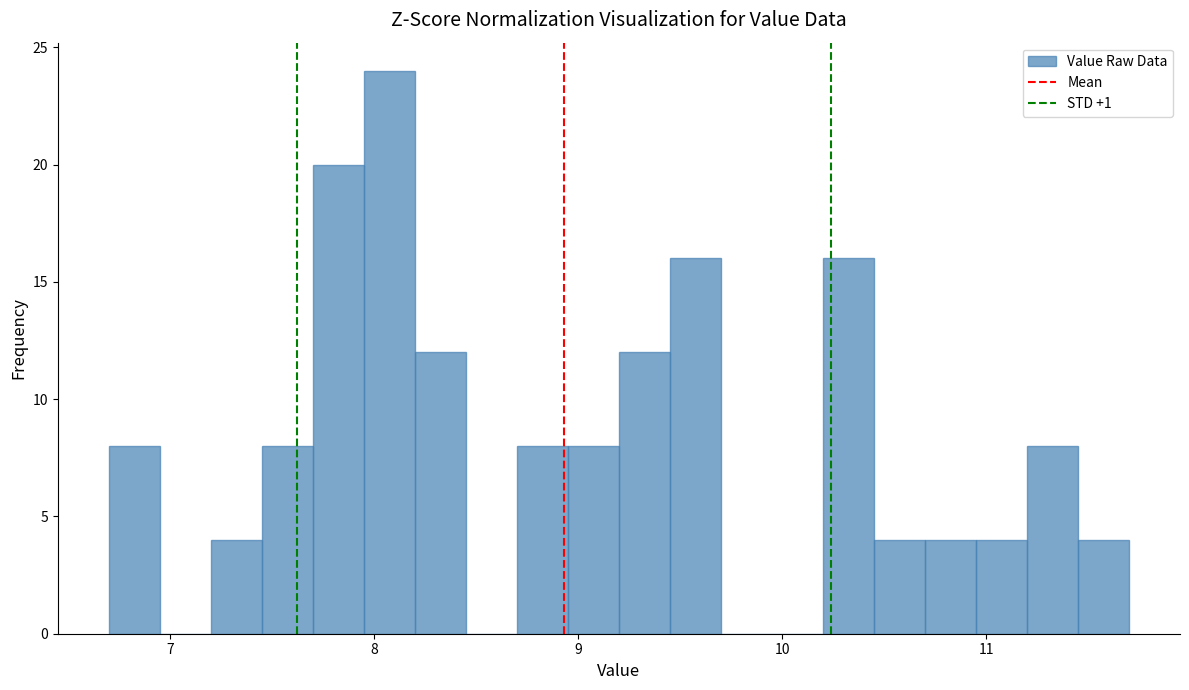

Read against the x-axis, roughly where is the centre of the tallest bar?

8.1